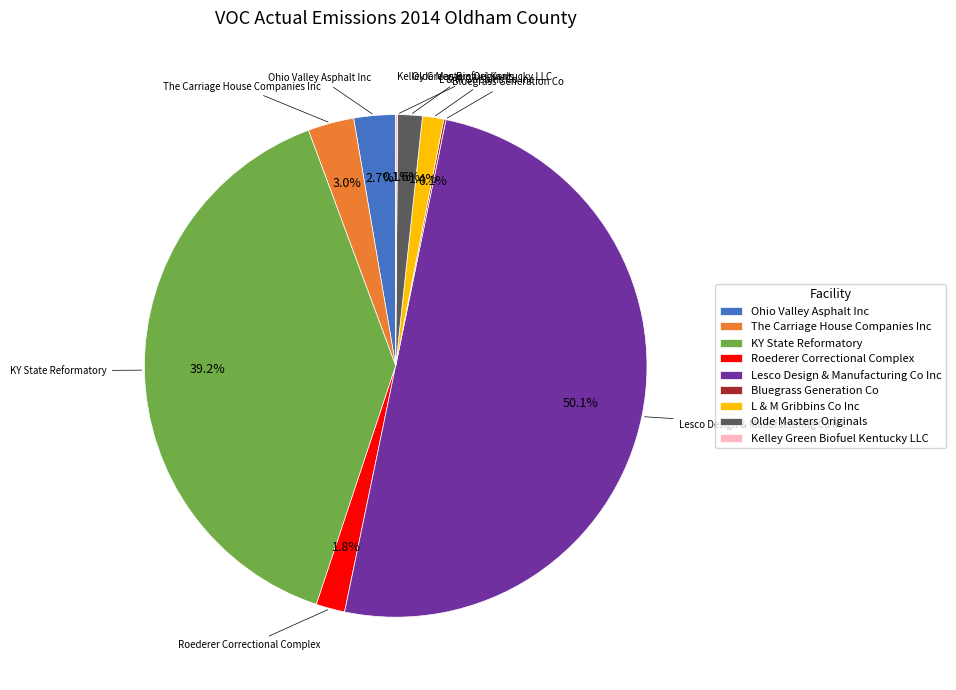

Which slice is the largest?

Lesco Design & Manufacturing Co Inc